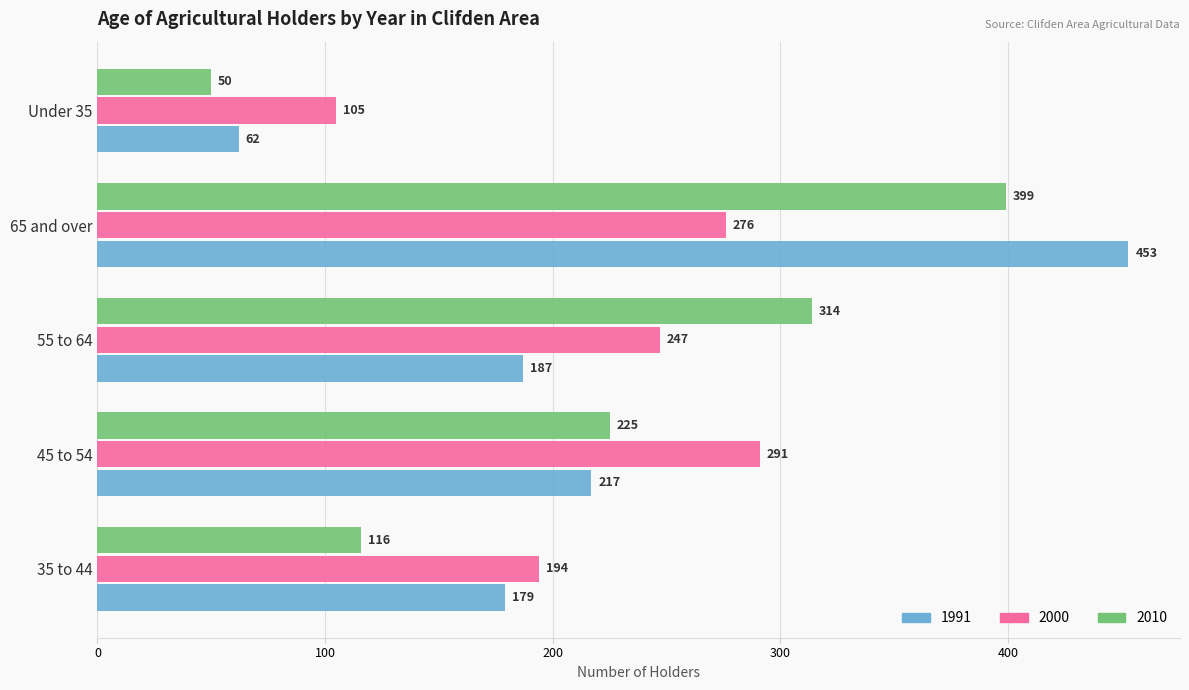

Is it true that 1991 equals 62 at Under 35?

True